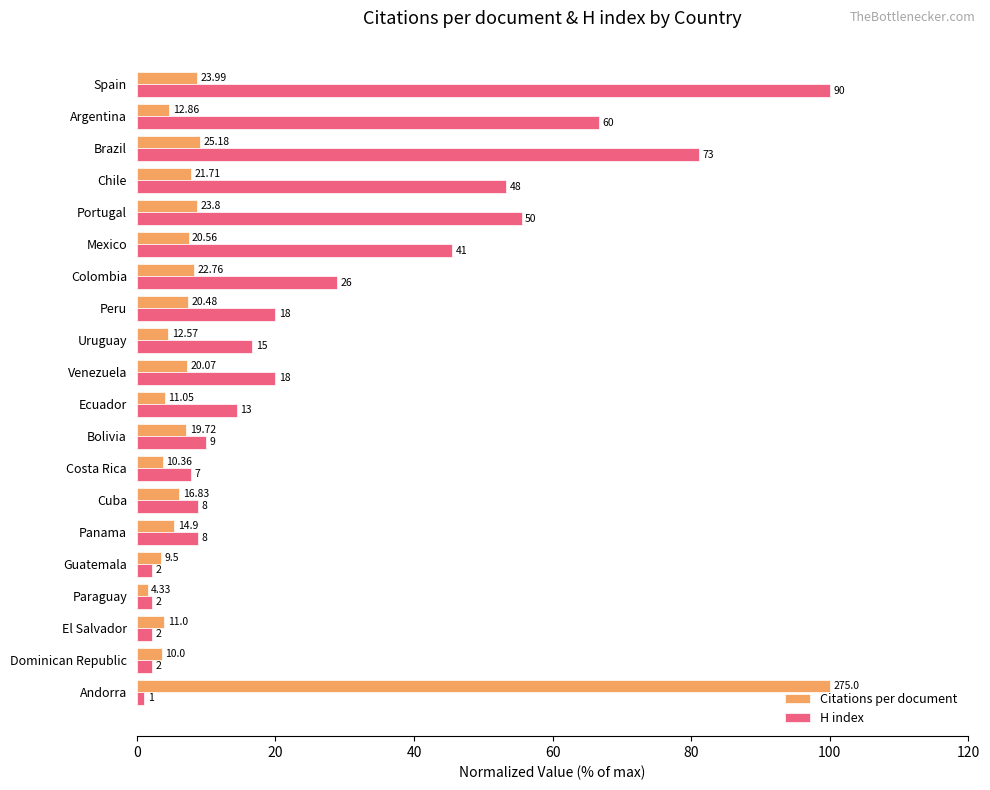

Which series has the largest range (max minus min)?

H index